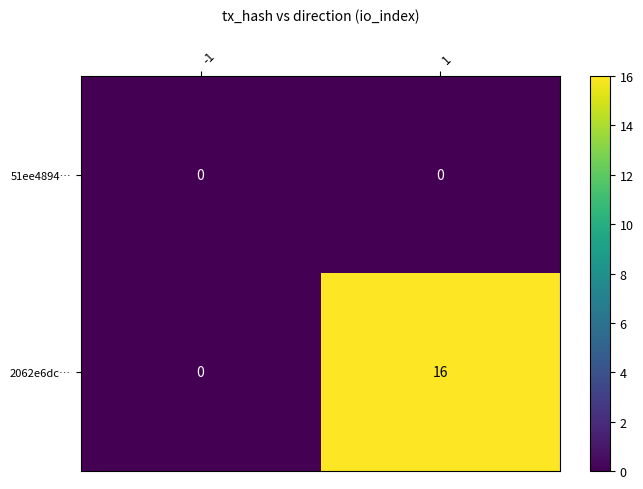

Which category has the highest value across all series?

1